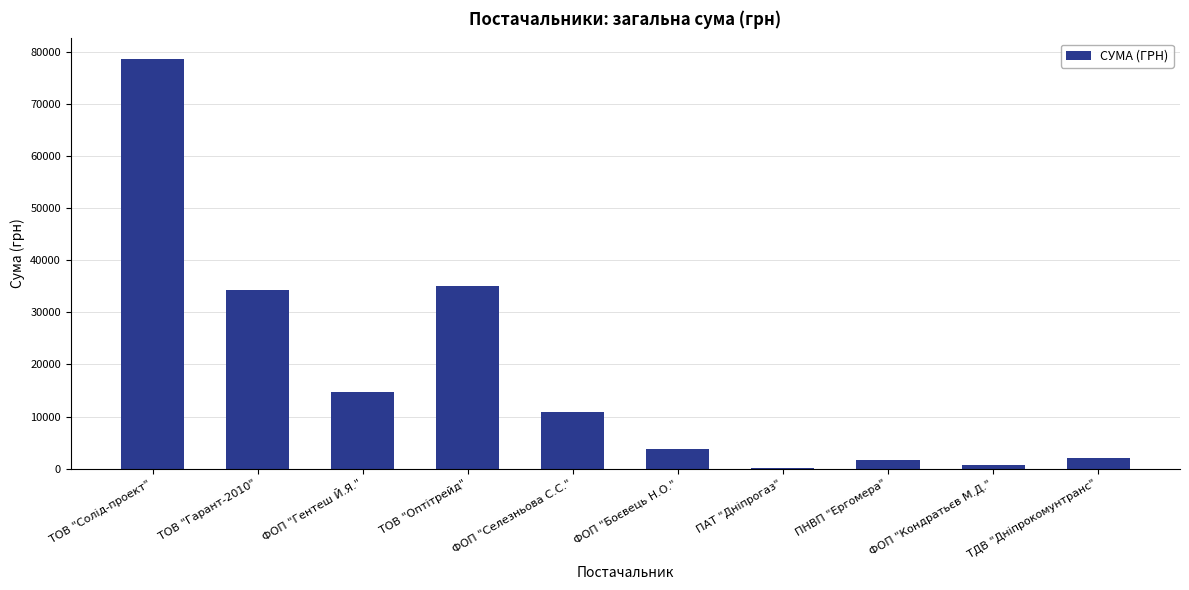

Reading left to right, what are all the values shown in this chart?

ТОВ "Солід-проект"=78600.0	ТОВ "Гарант-2010"=34296.0	ФОП "Гентеш Й.Я."=14753.0	ТОВ "Оптітрейд"=35033.0	ФОП "Селезньова С.С."=10800.0	ФОП "Боєвець Н.О."=3730.0	ПАТ "Дніпрогаз"=85.0	ПНВП "Ергомера"=1596.0	ФОП "Кондратьєв М.Д."=717.0	ТДВ "Дніпрокомунтранс"=2056.2